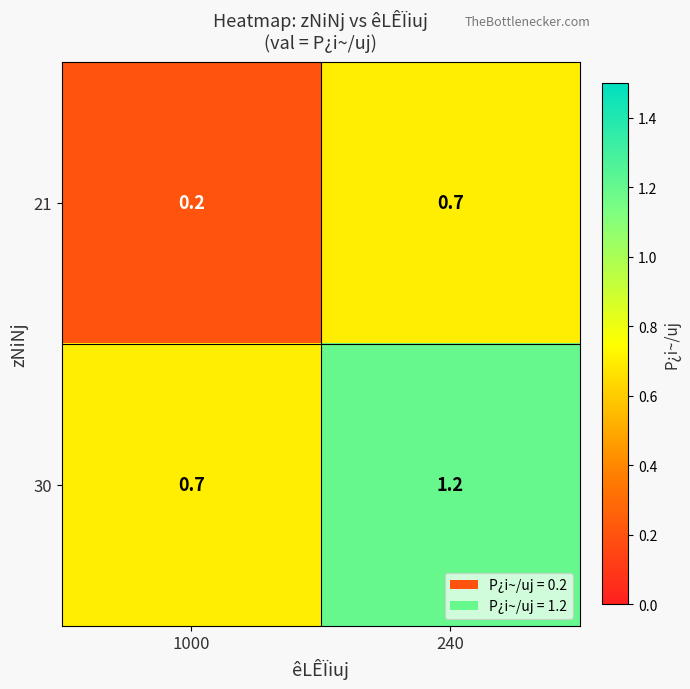

Rank the categories by 21 value from highest to lowest.

240, 1000